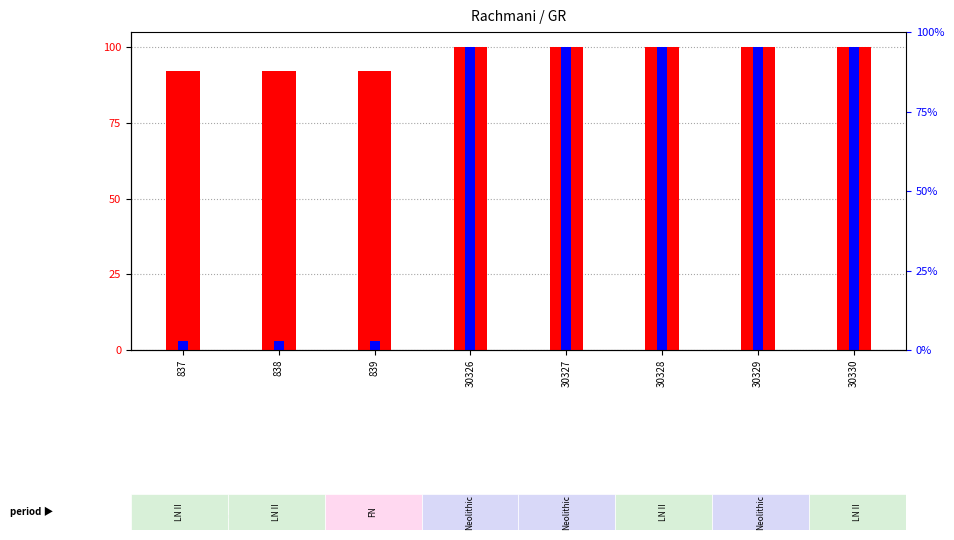

Between 30329 and 30330, which series saw the biggest shift?

count